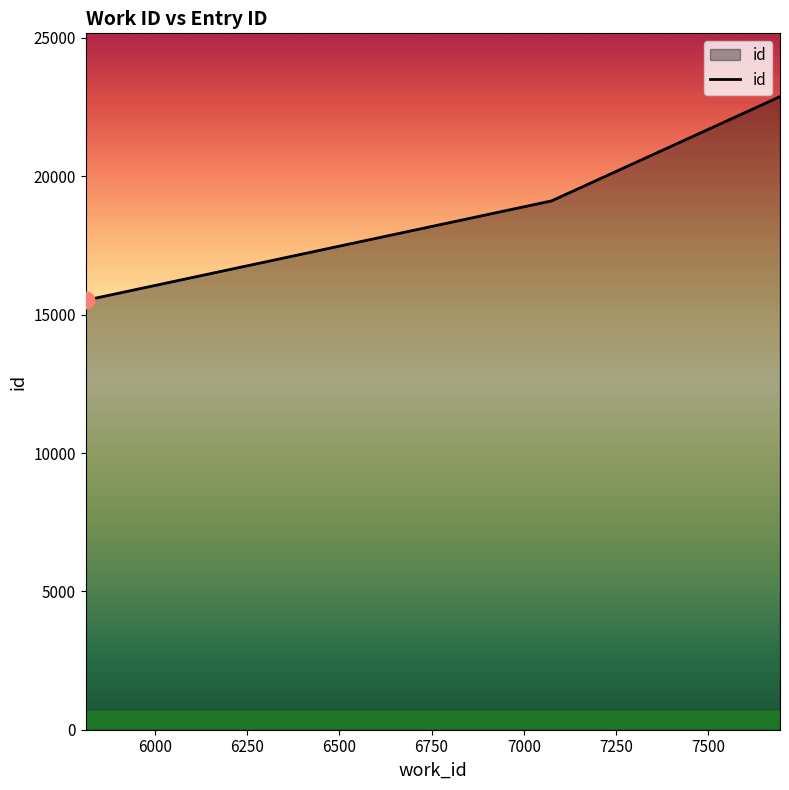

Reading left to right, extract all data points from this chart.

5813=15522	7075=19112	7690=22856	7690=22865	7694=22880